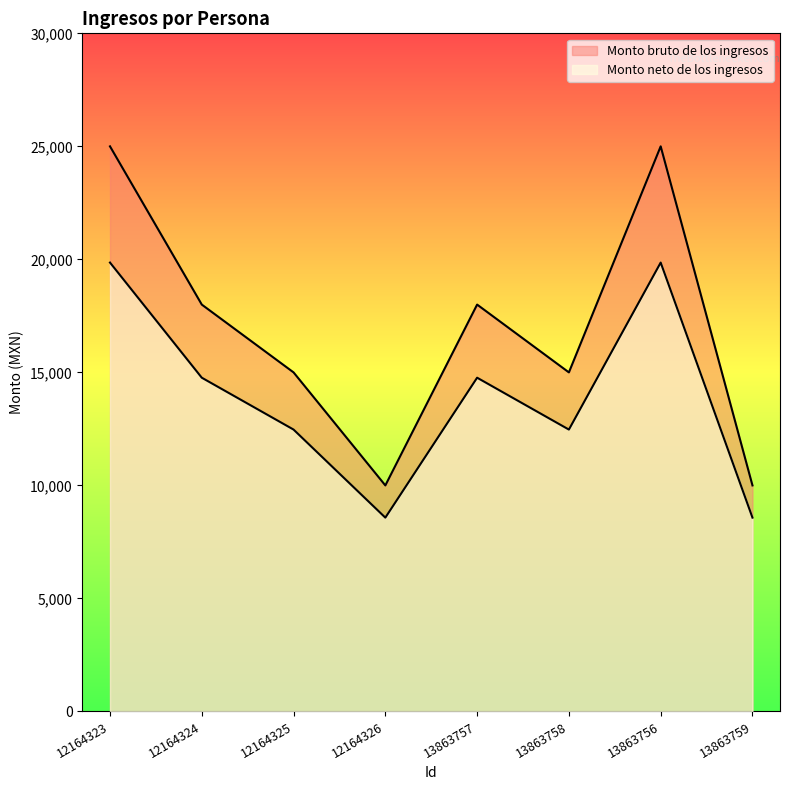

Between 12164324 and 13863758, which series saw the biggest shift?

Monto bruto de los ingresos